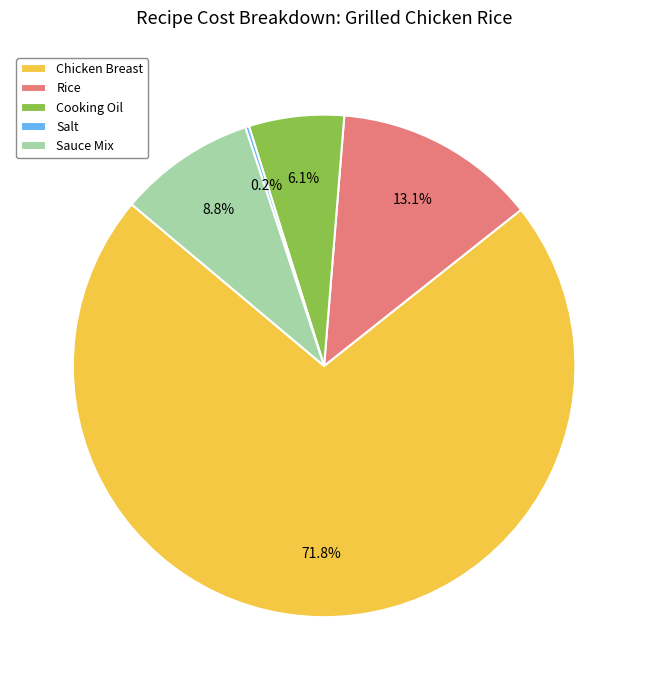

Which slice is the largest?

Chicken Breast